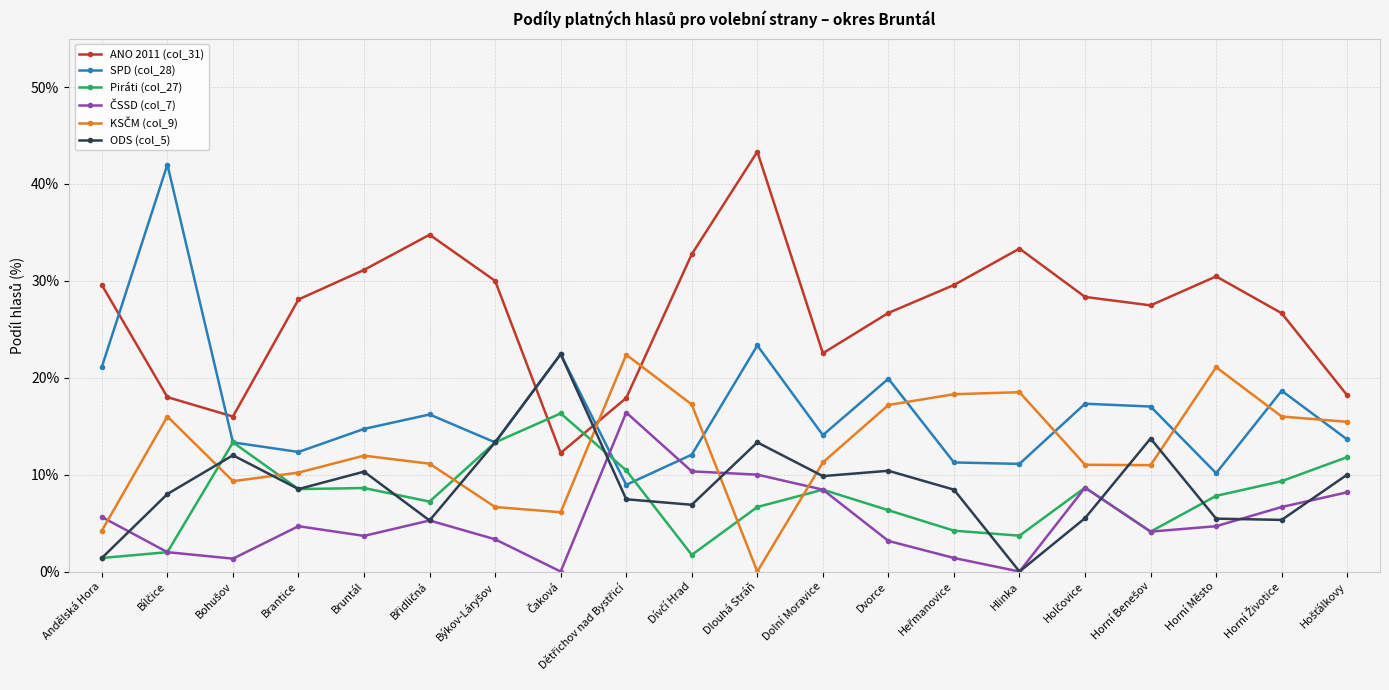

Which series has the widest spread of values?

SPD (col_28)